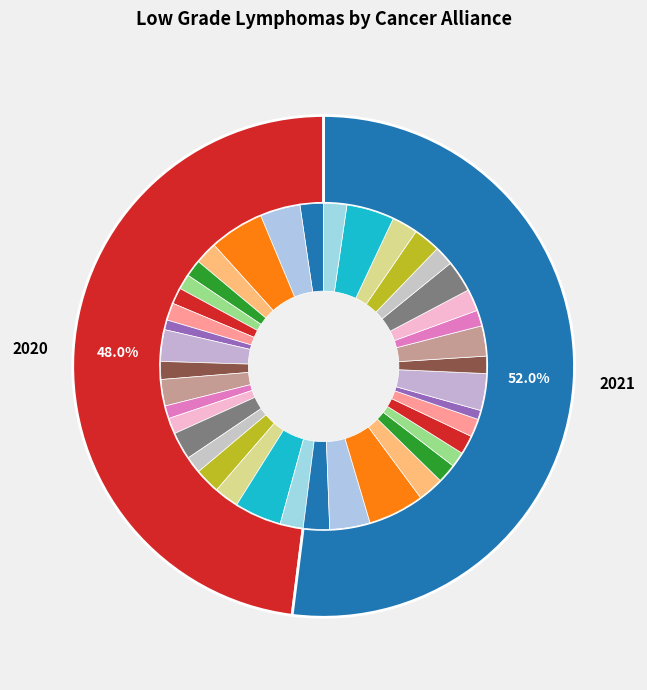

To the nearest percent, what percentage of the pie is East of England?

4%